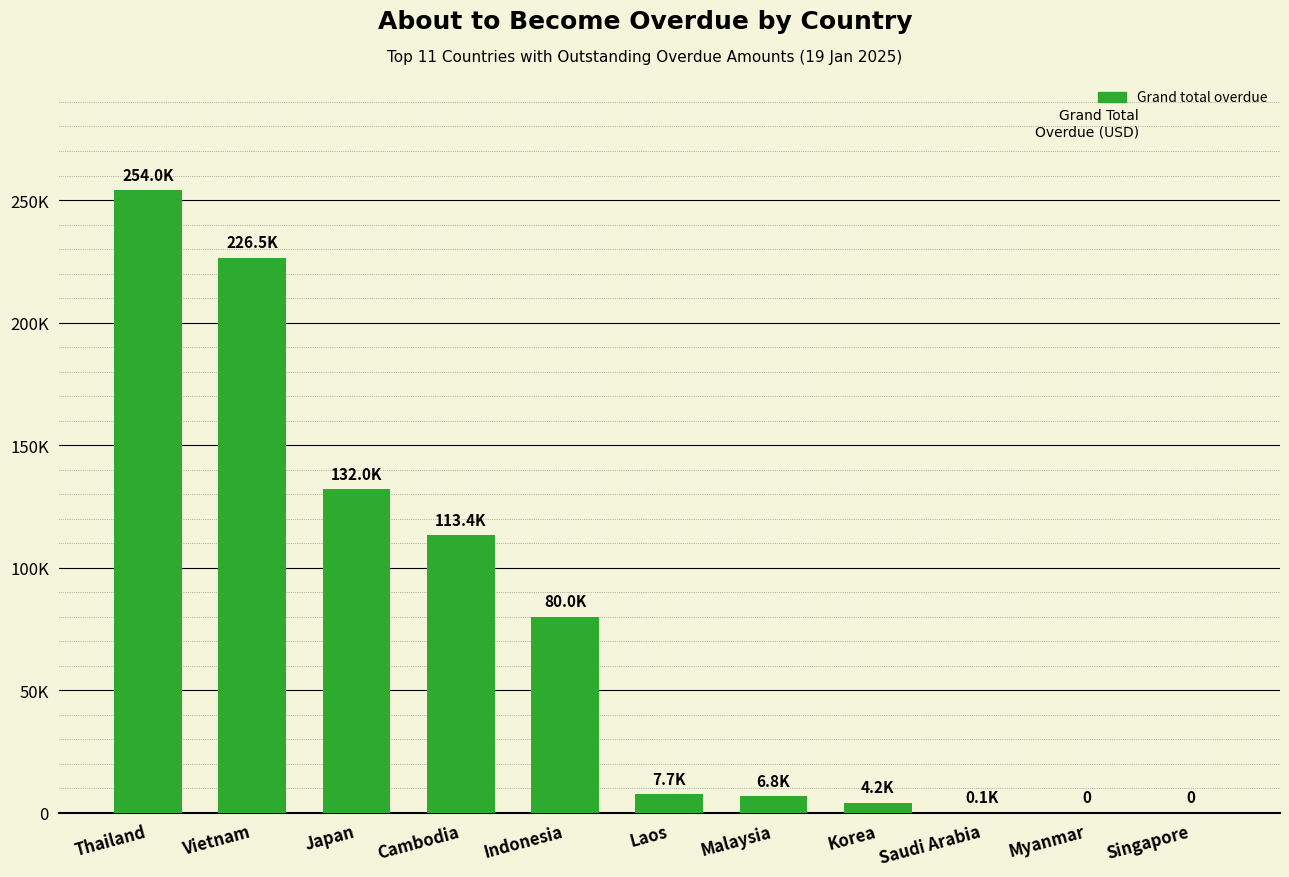

What is the greatest value displayed?

254046.9